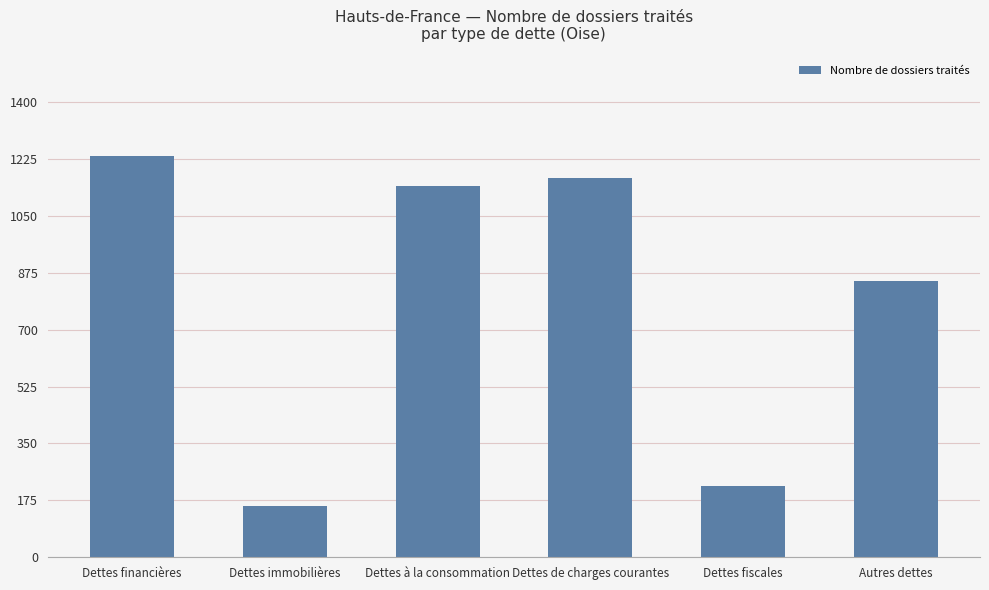

What is the ratio of the value at Autres dettes to the value at Dettes à la consommation?

0.7